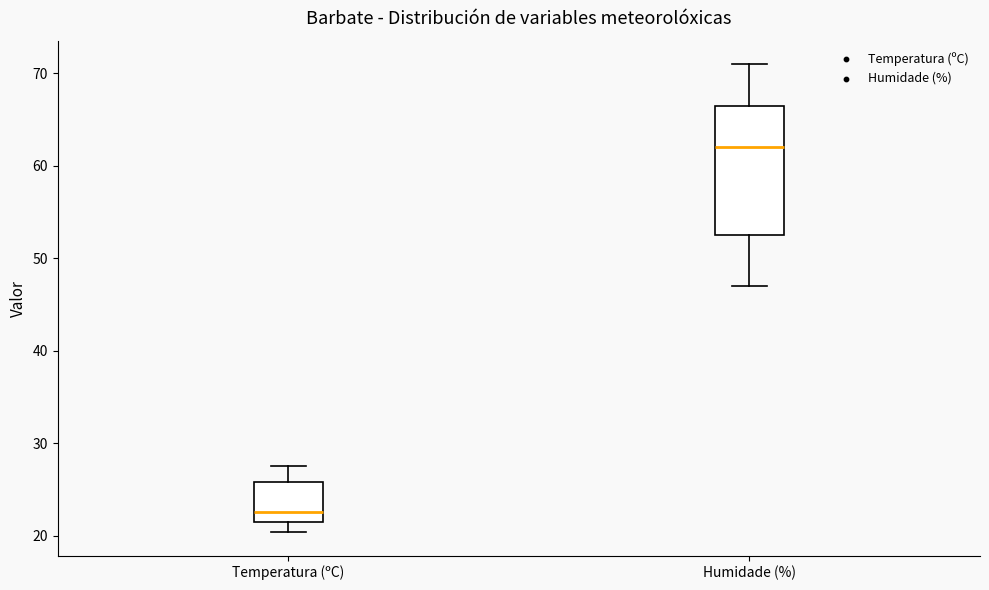

Reading left to right, transcribe this box plot: for each box, give where its median line is, the range the box spans, and where its two whiskers end, as read against the y-axis. The values are not printed on the chart, so give them approximately, as read against the axis.

Temperatura (ºC): median 23, box 21 to 26, whiskers 20 to 28
Humidade (%): median 62, box 53 to 67, whiskers 47 to 71